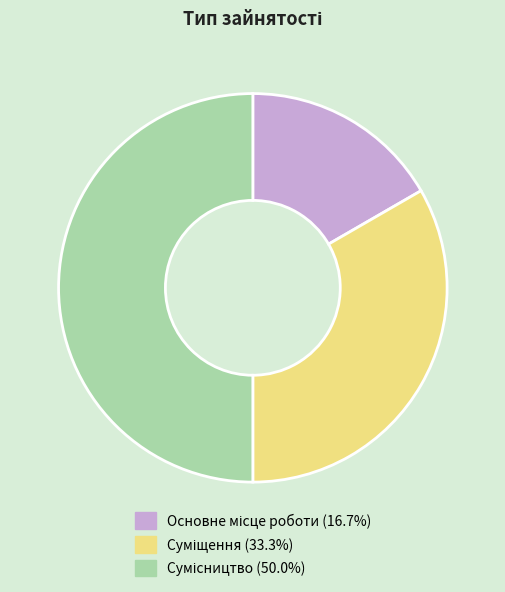

How many segments does this pie chart have?

3